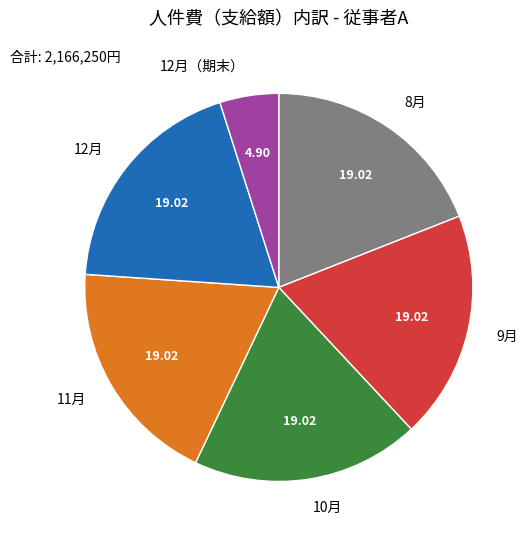

Combined, do 9月 and 12月（期末） account for over 50%?

No